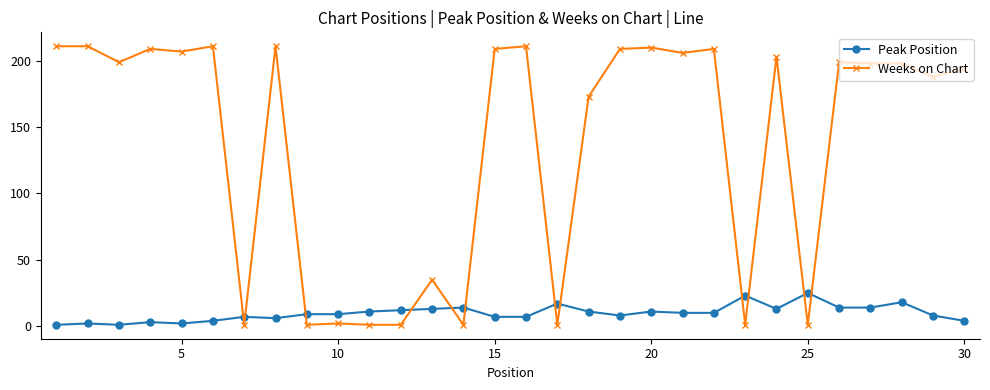

How many categories are shown in the chart?

30